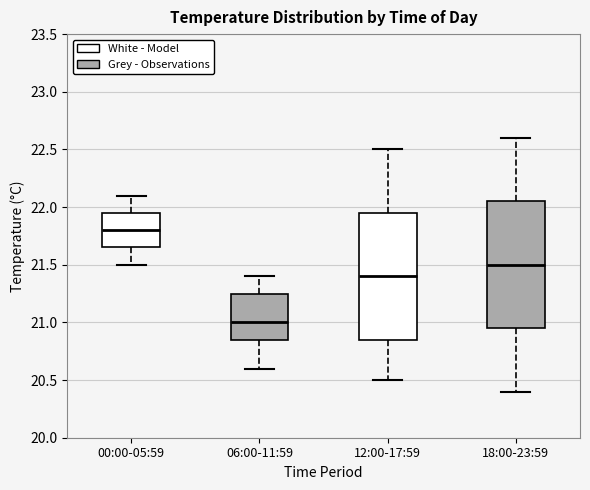

Which box has the lowest median line?

06:00-11:59